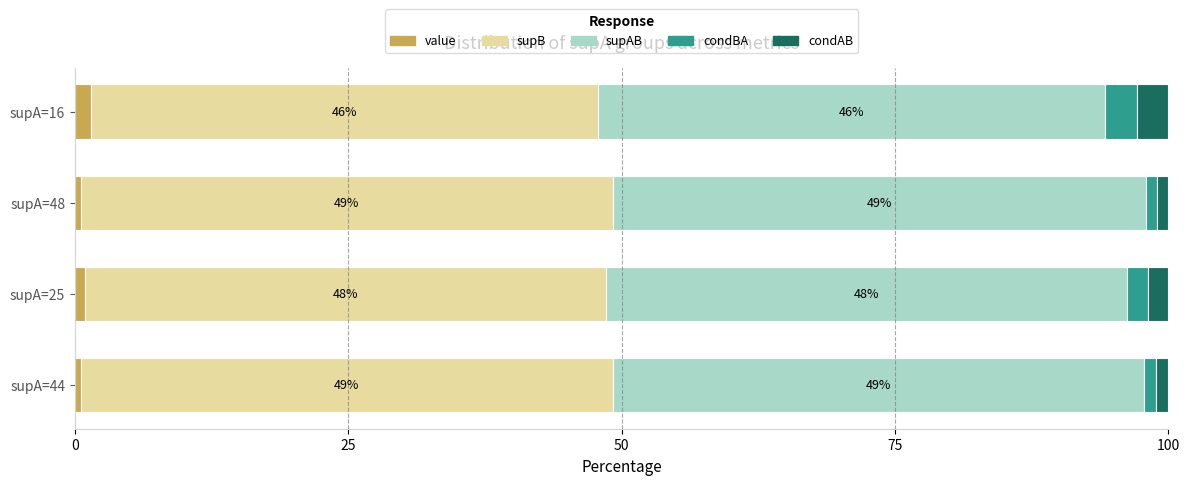

True or false: value has a value of 0.5 at supA=48.

True